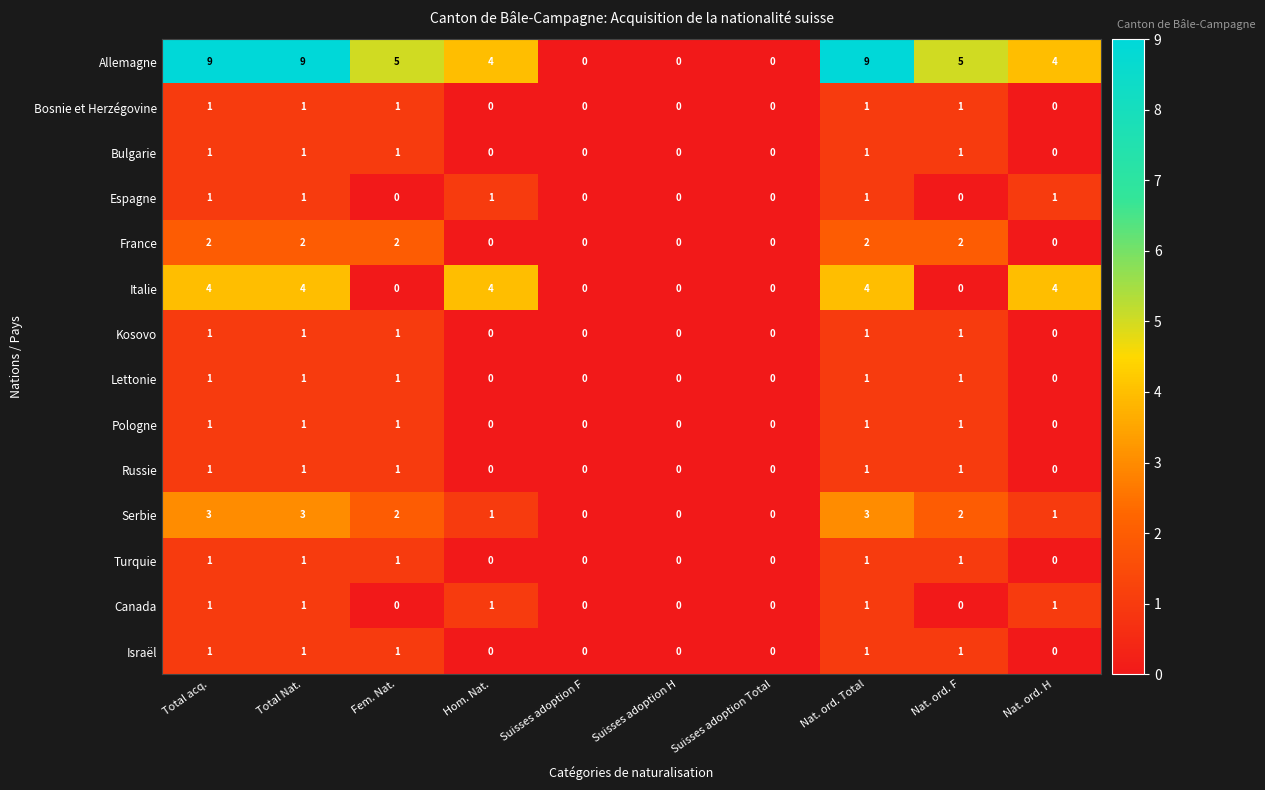

What is the greatest value displayed?

9